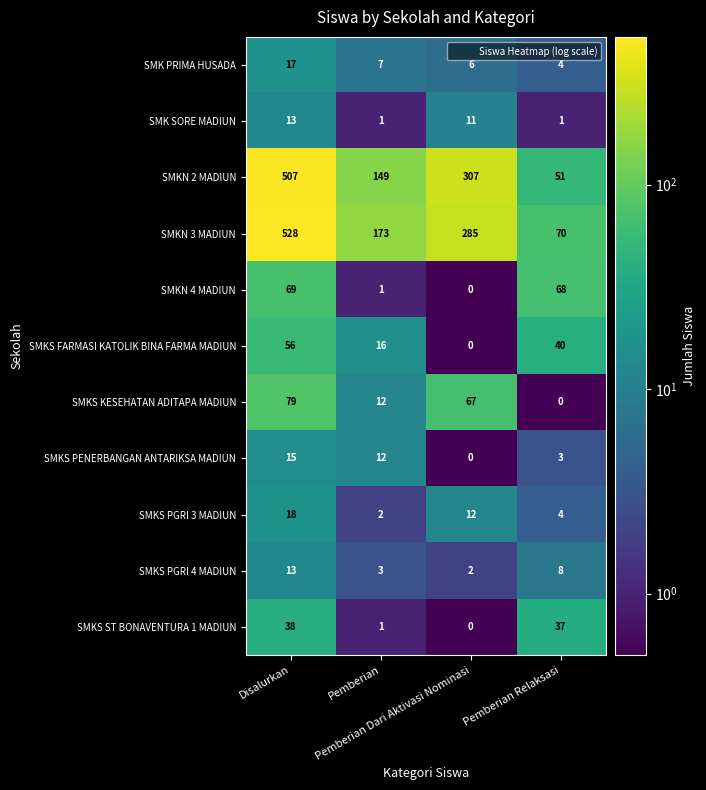

At how many categories does at least one series exceed 357?

1